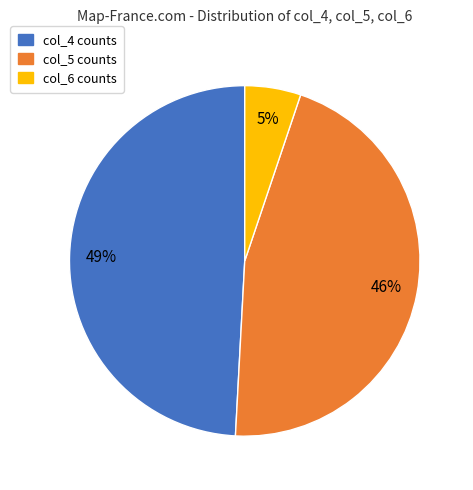

To the nearest percent, what is the average slice percentage?

33%